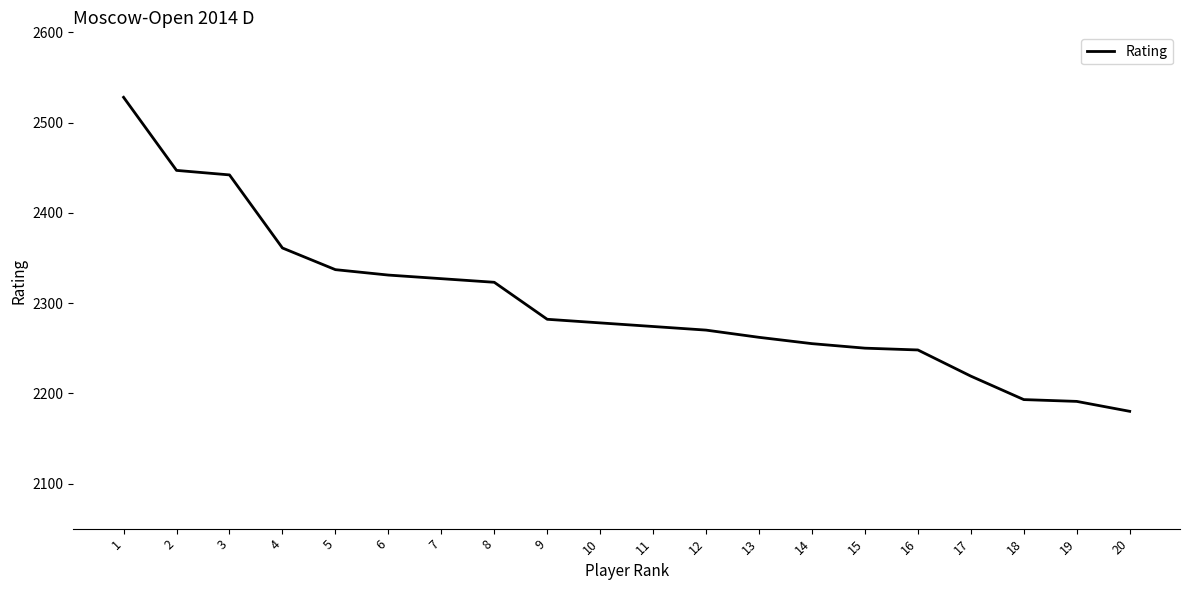

What value does the data have at 1, to the nearest 10?

2530